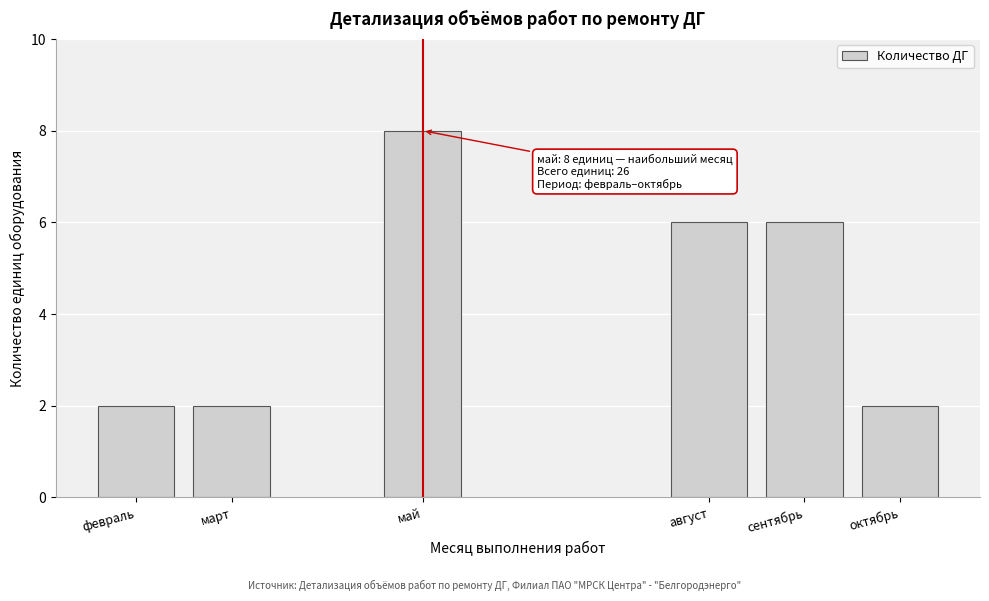

Reading right to left, extract all data points from this chart.

2	6	6	8	2	2